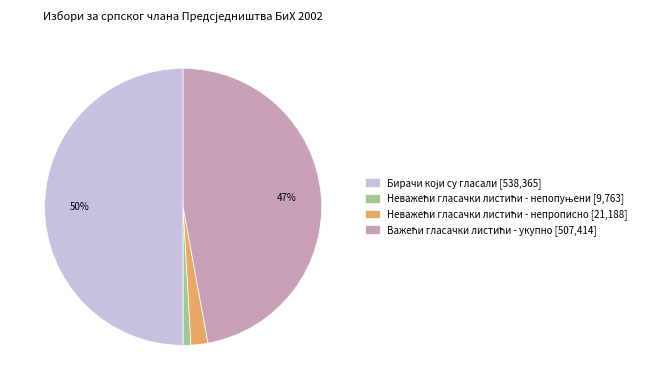

To the nearest percent, what is the difference between the largest and smallest slice percentages?

49%